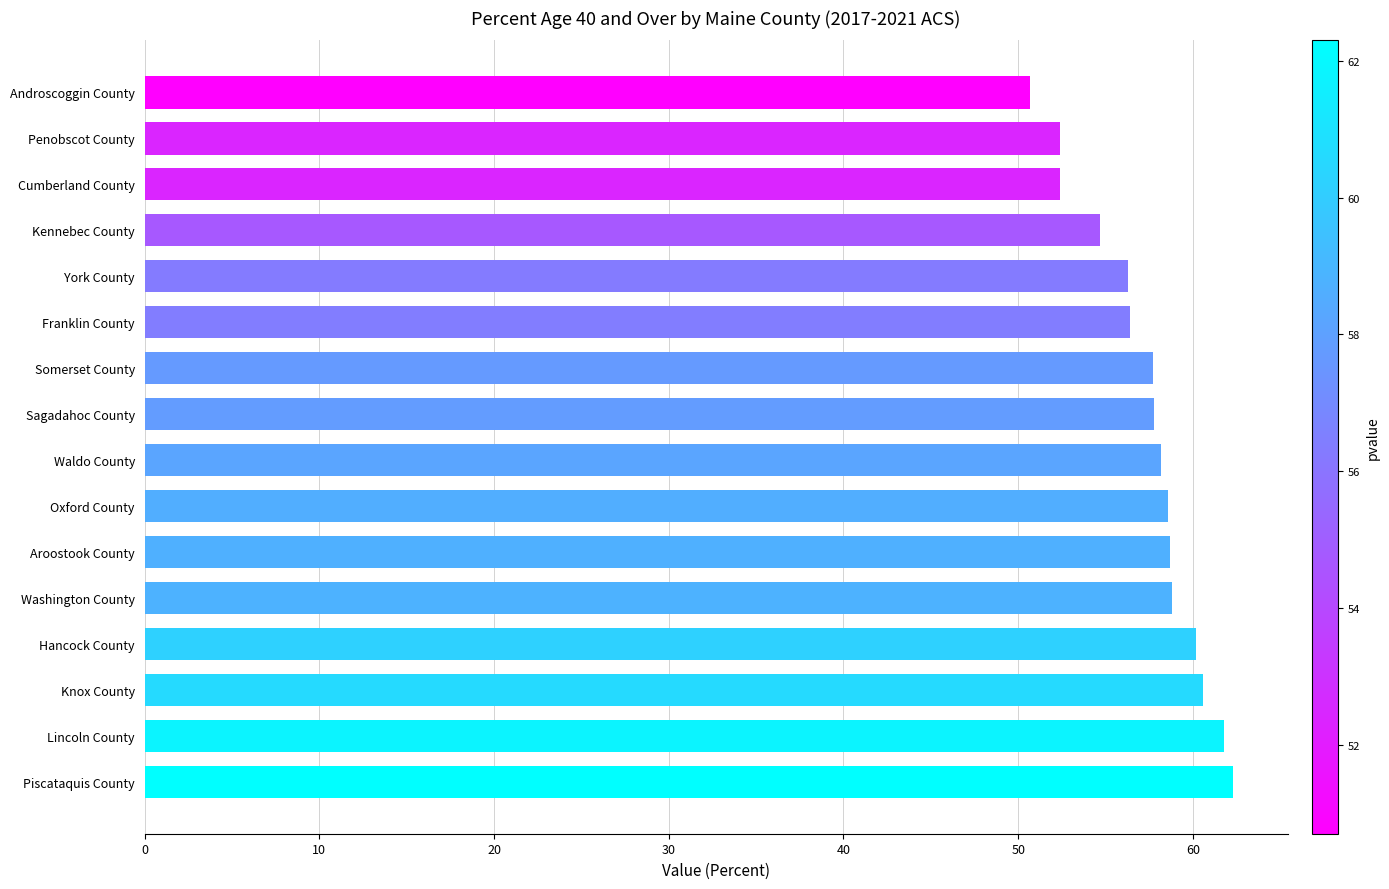

True or false: the data shows 50.7 at Androscoggin County.

True